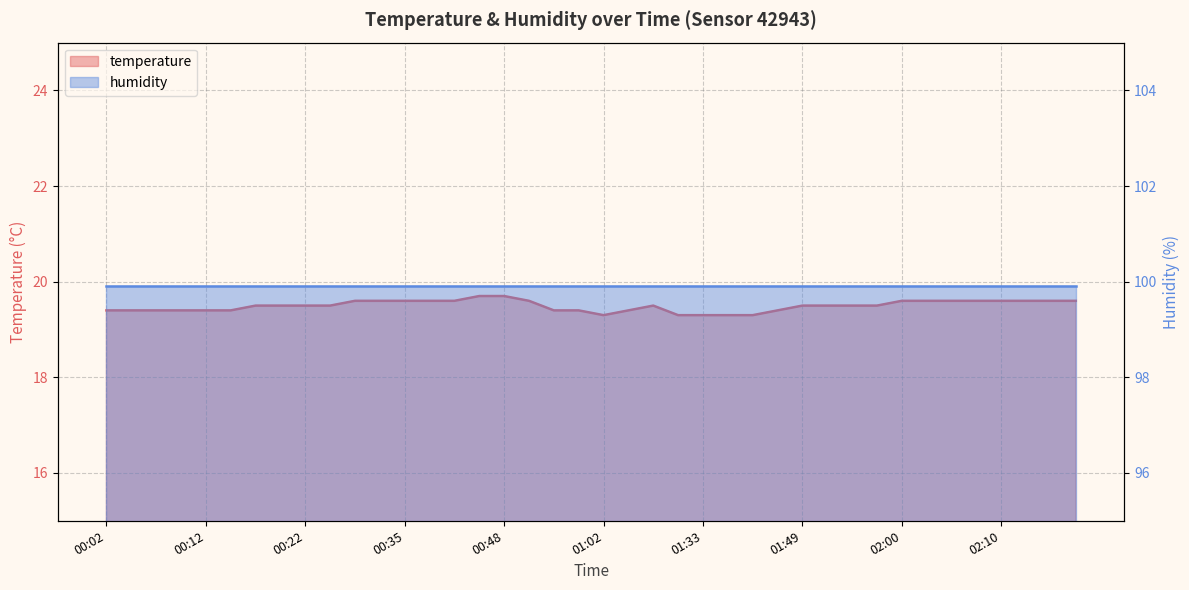

The chart shows a value of 25.4 at 01:33. True or false?

False